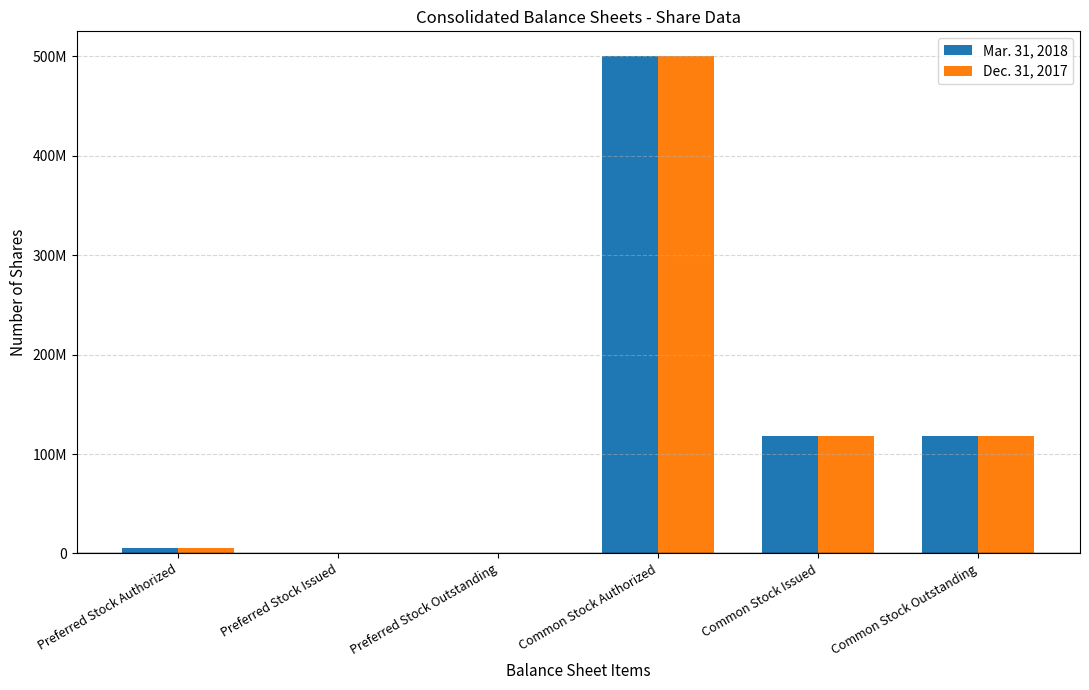

What are all the series names shown in the legend?

Mar. 31, 2018, Dec. 31, 2017